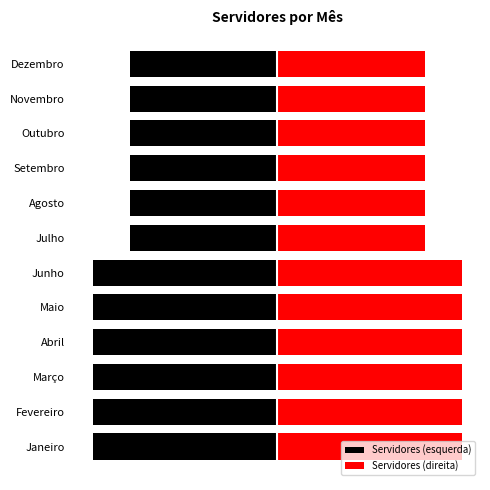

Rank the series at 6 from highest to lowest value.

Servidores (direita), Servidores (esquerda)